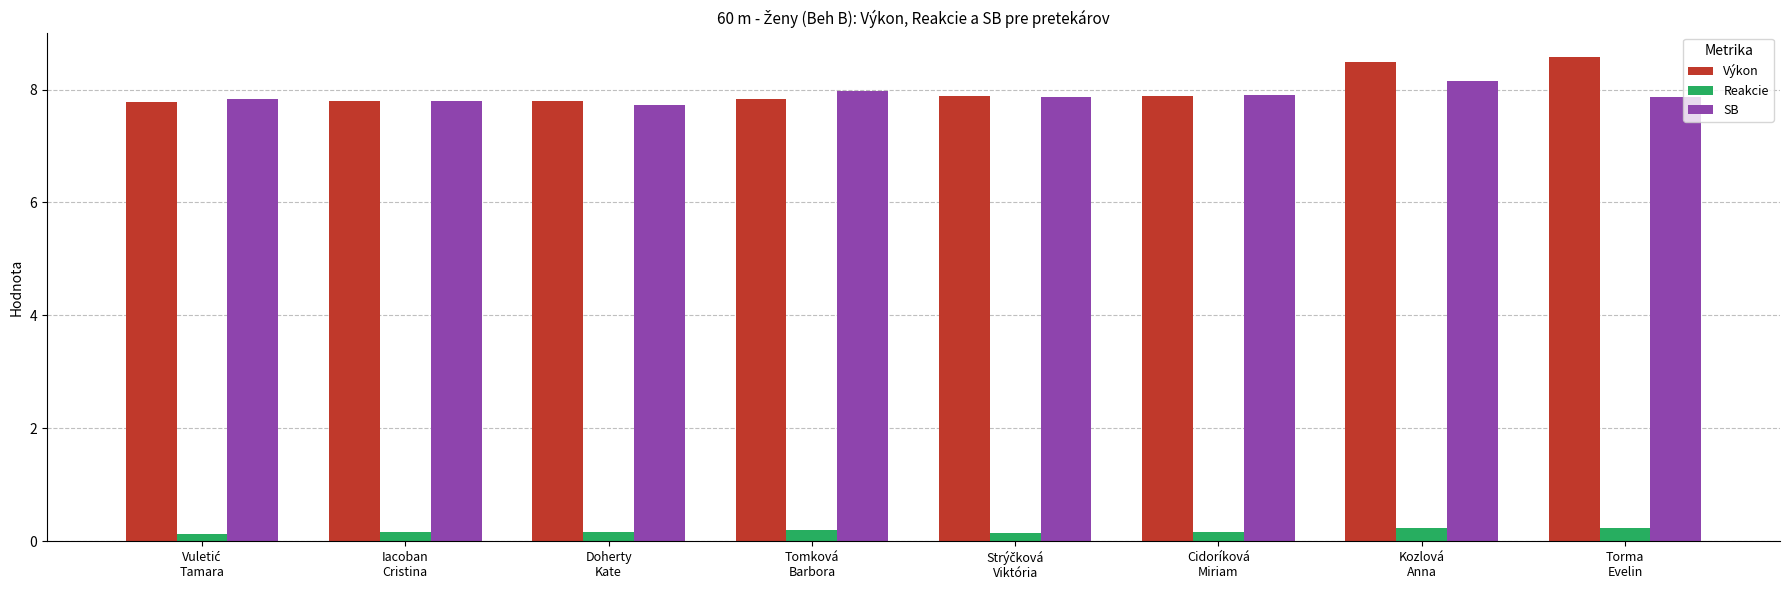

Count the number of categories in the chart.

8